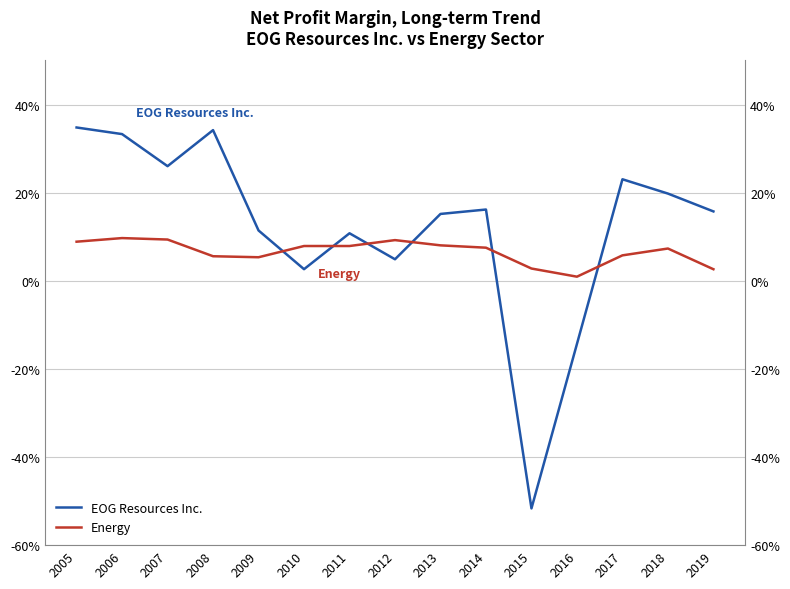

Does the chart display data point markers on the line(s)?

No